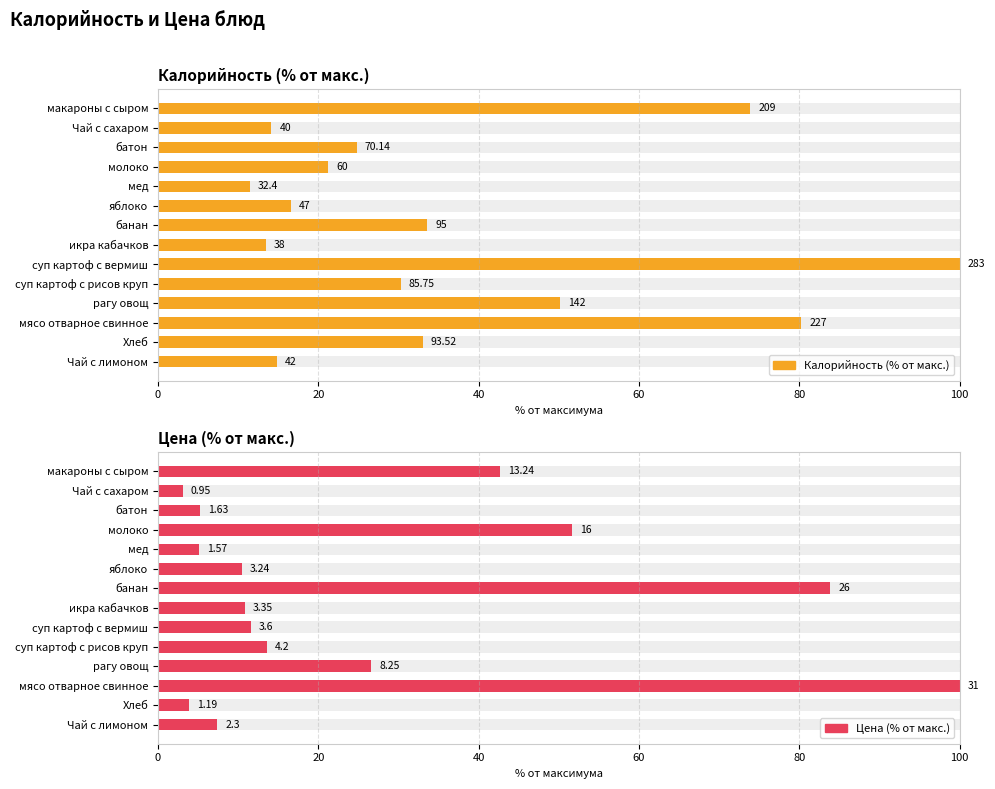

At how many categories does at least one series exceed 73?

4